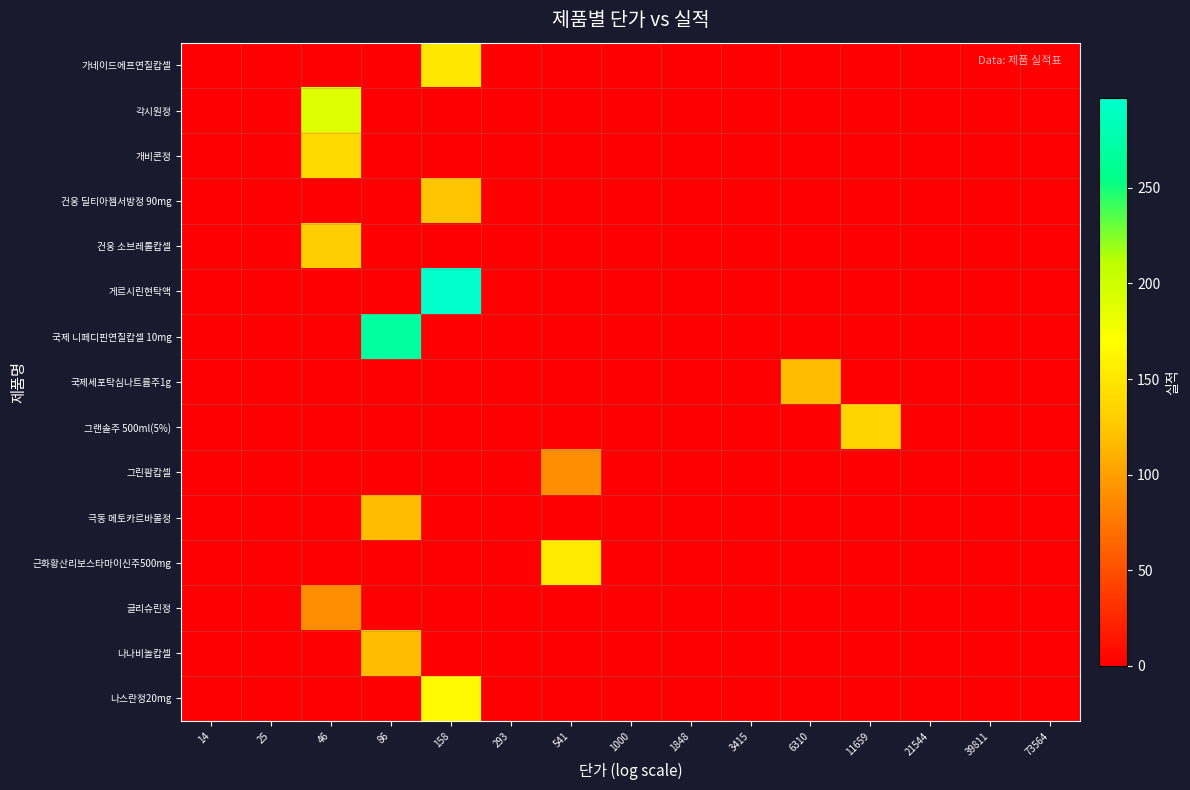

Which label corresponds to the smallest value in the chart?

14